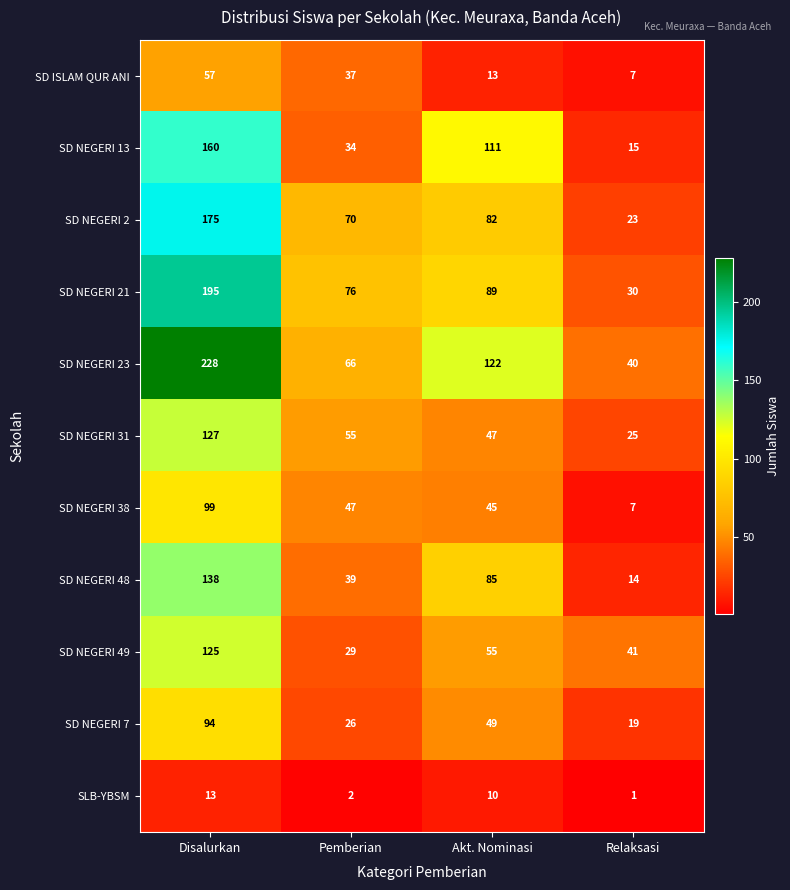

What is the difference between the maximum and minimum values in the SD NEGERI 23 series?

188